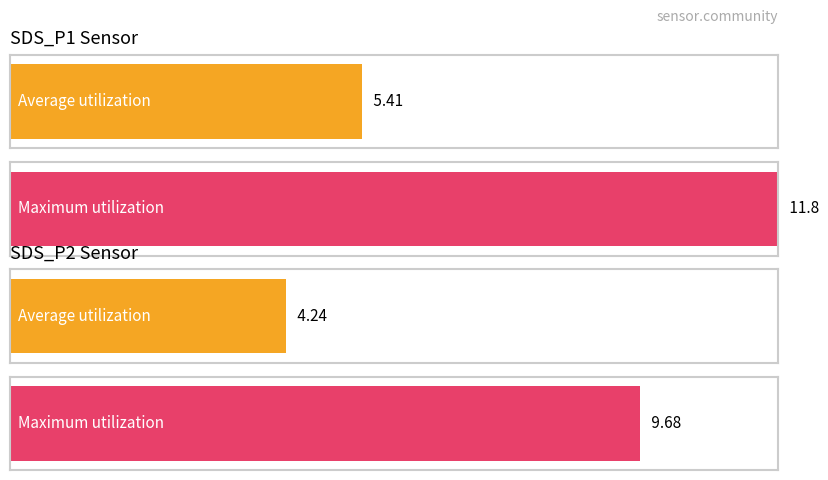

What is the average value of the SDS_P1 series?

5.4